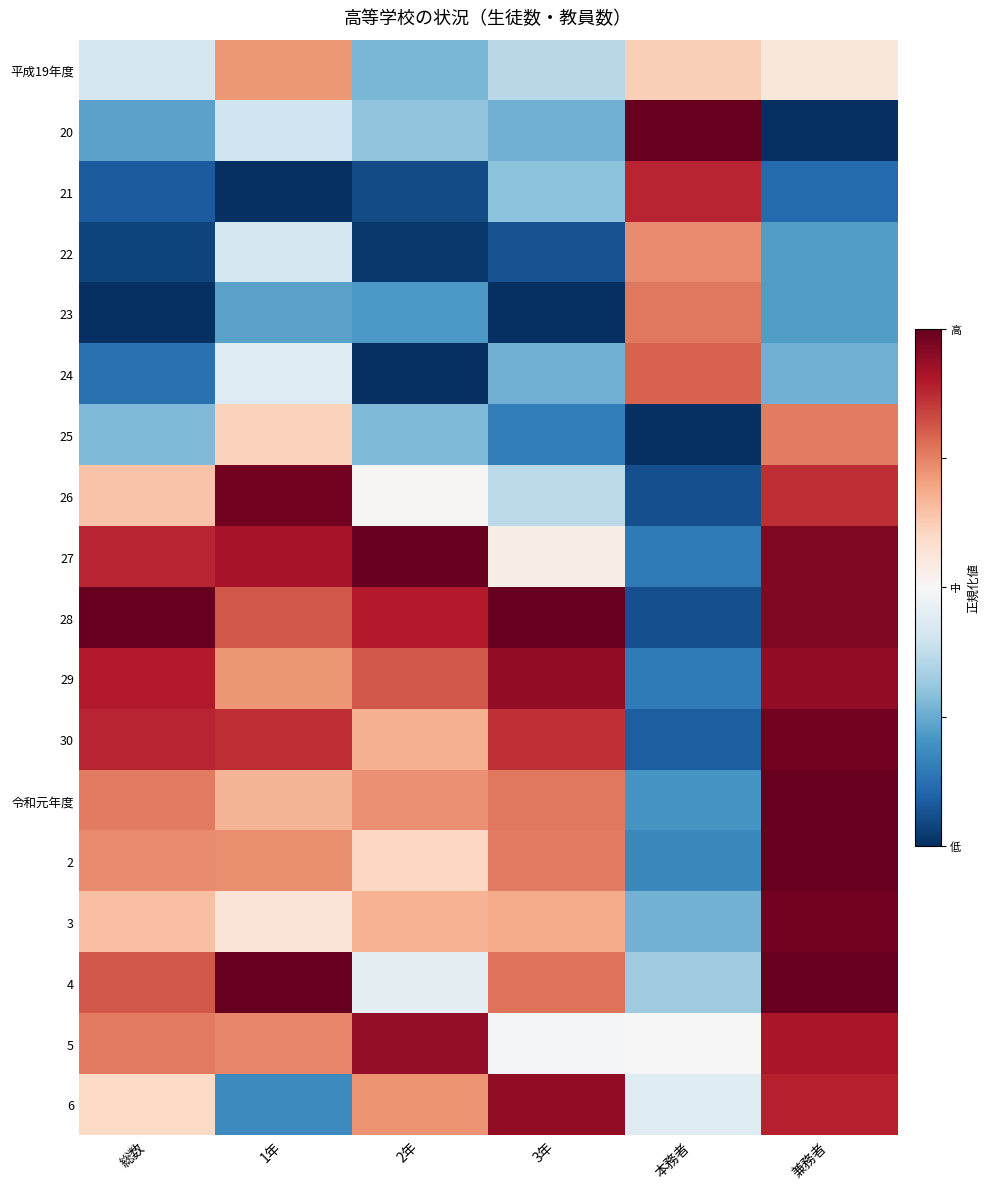

At which category is the sum across all series the highest?

兼務者